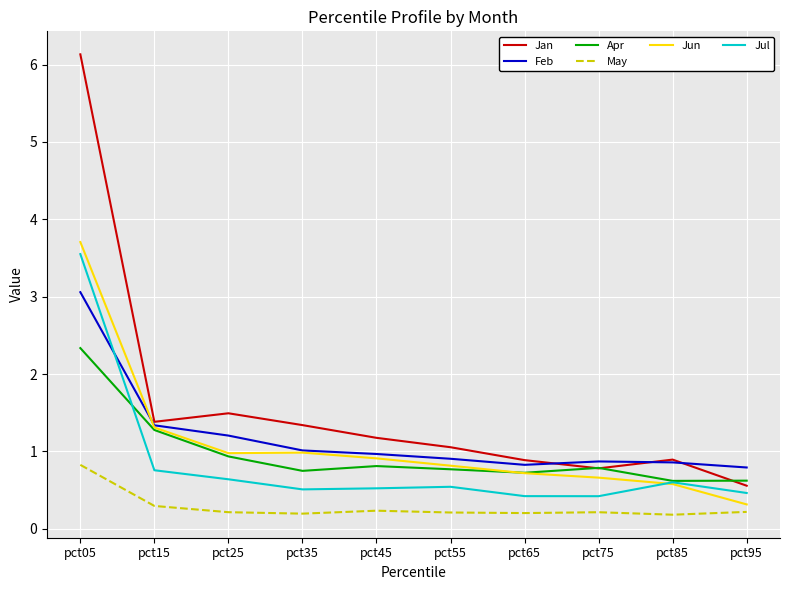

Is it true that Feb equals 1.0 at pct45?

True